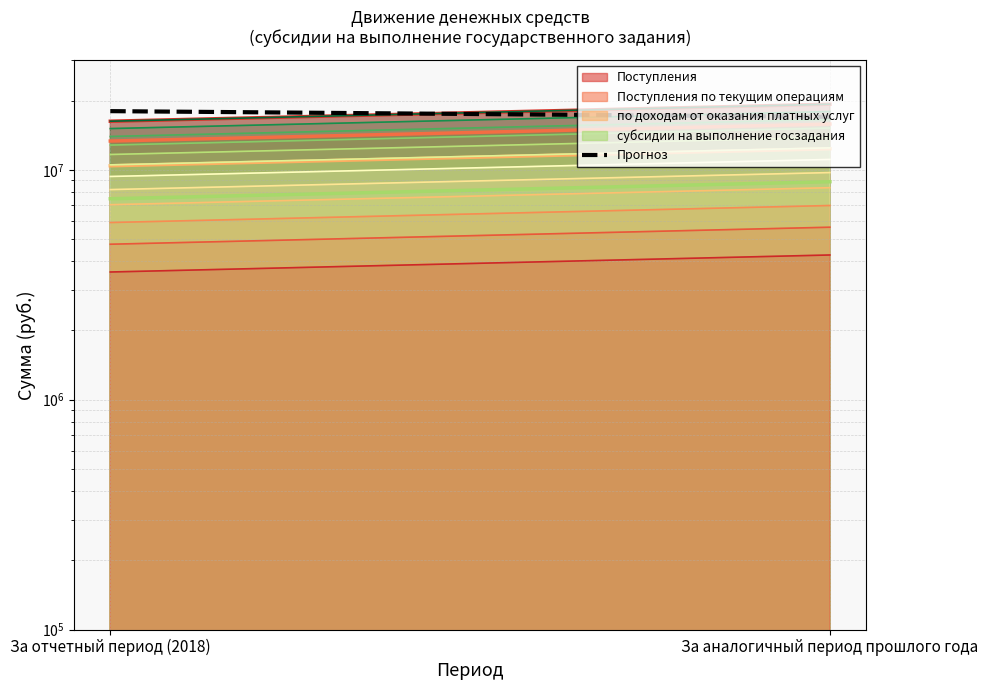

Which label corresponds to the smallest value in the chart?

За отчетный период (2018)